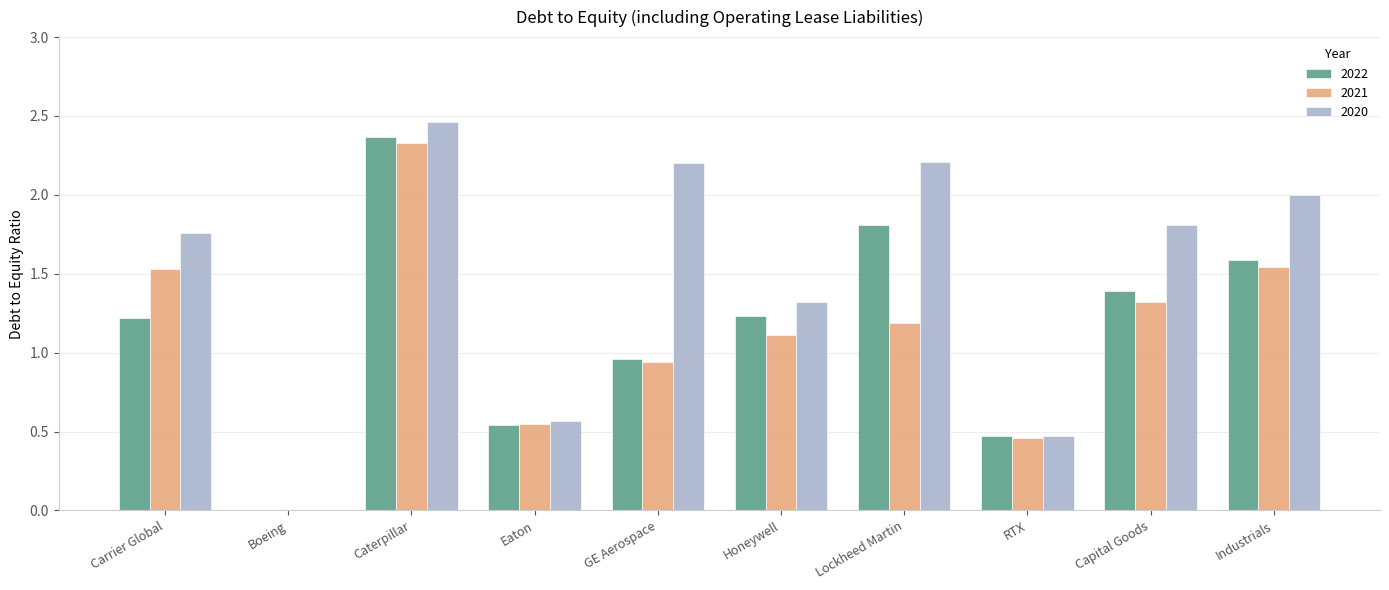

How many data points does each series have?

10